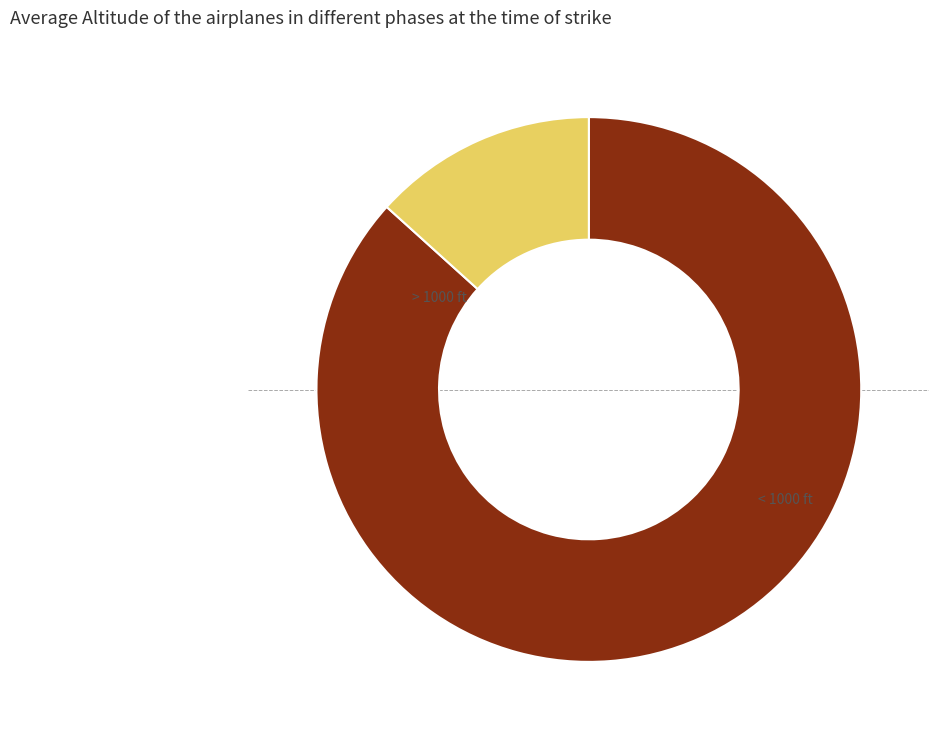

Is there a majority slice in this chart?

Yes